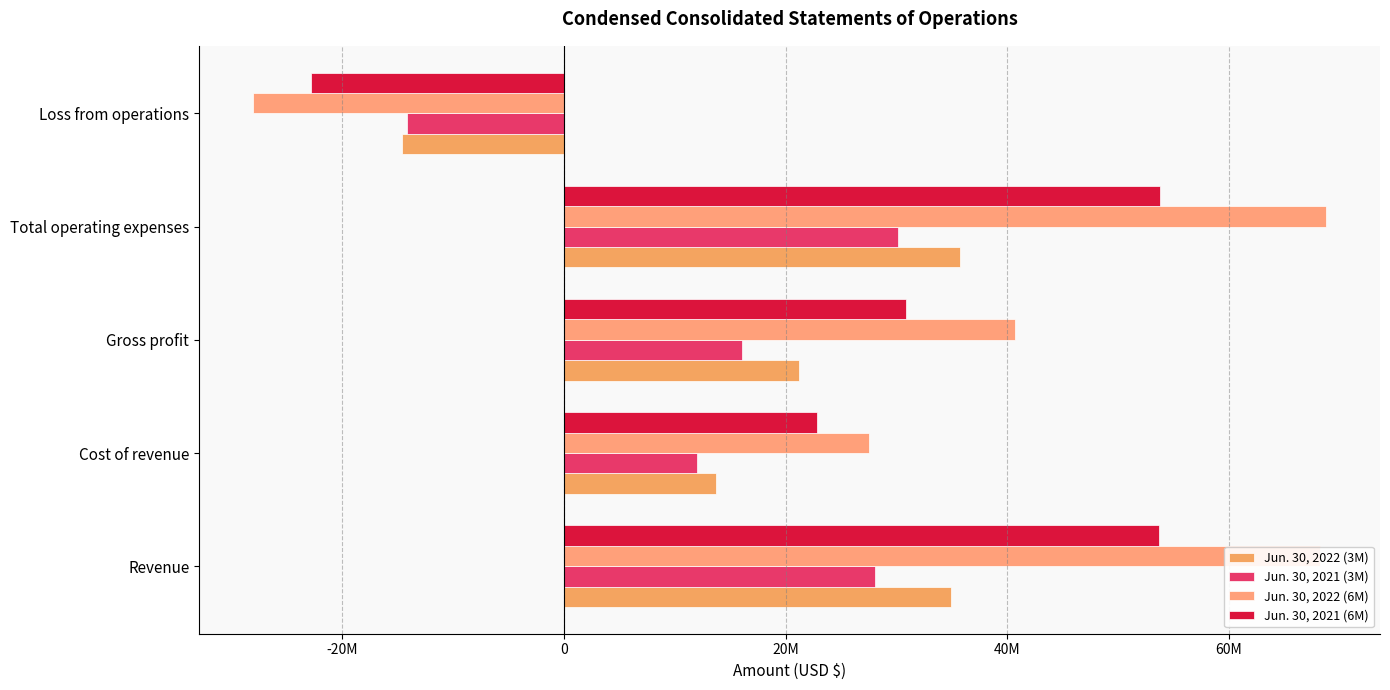

Count the number of data series in this chart.

4